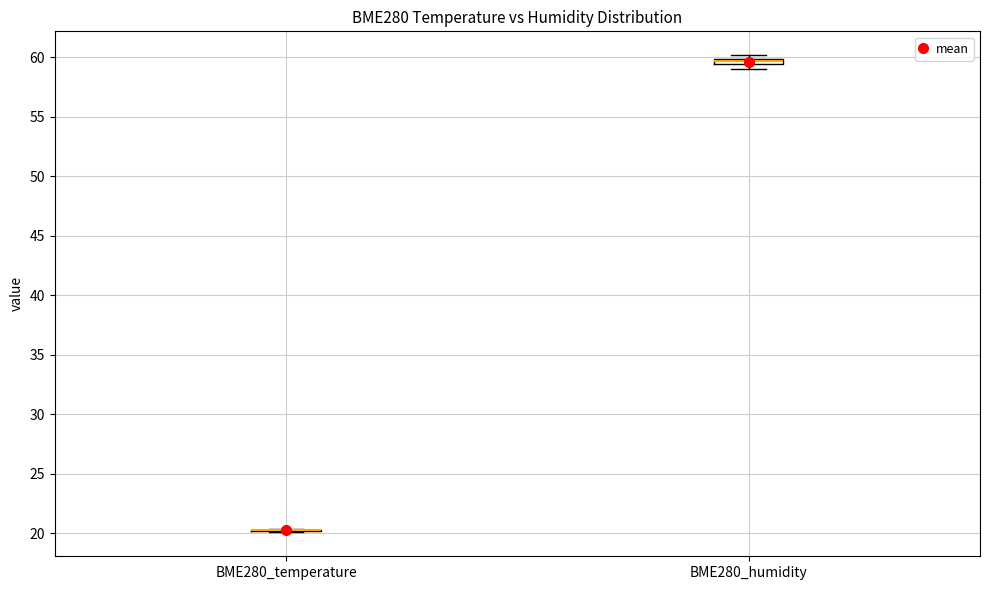

Where is the lower edge of the box for BME280_humidity on the y-axis? The values are not printed on the chart, so give them approximately, as read against the axis.

59.5